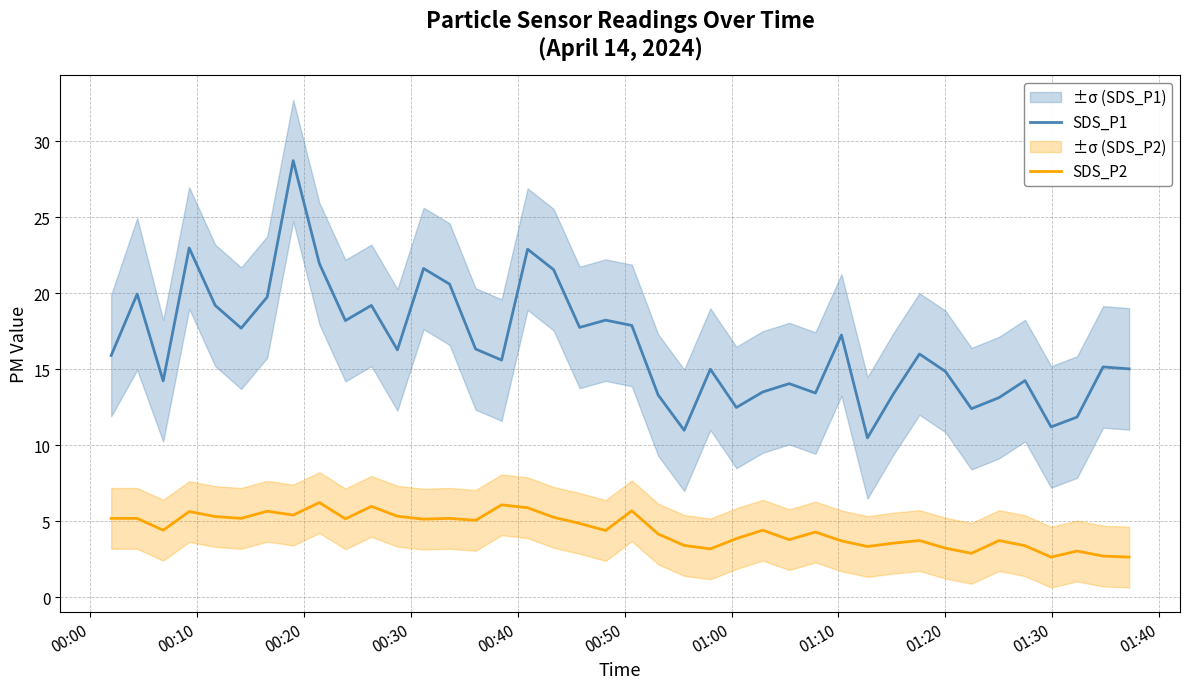

What is the average value of the SDS_P2 series?

4.4